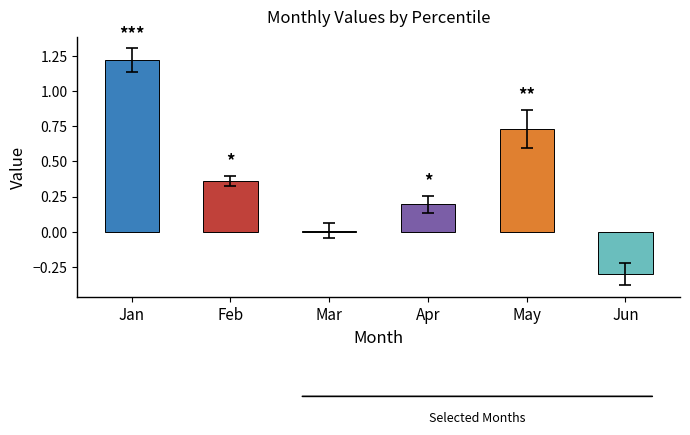

Rank the categories by value from lowest to highest.

Jun, Mar, Apr, Feb, May, Jan